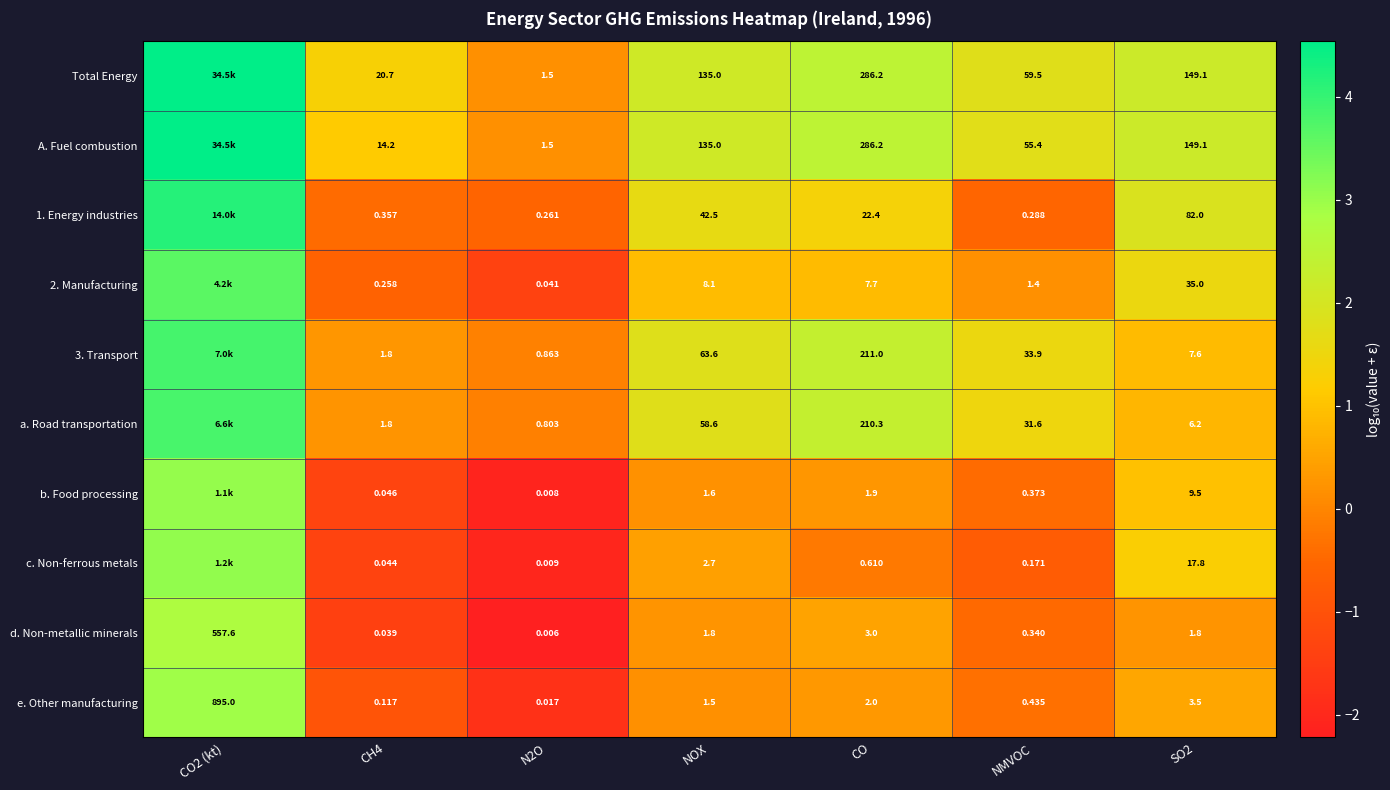

Which series changed the most between CH4 and CO?

A. Fuel combustion